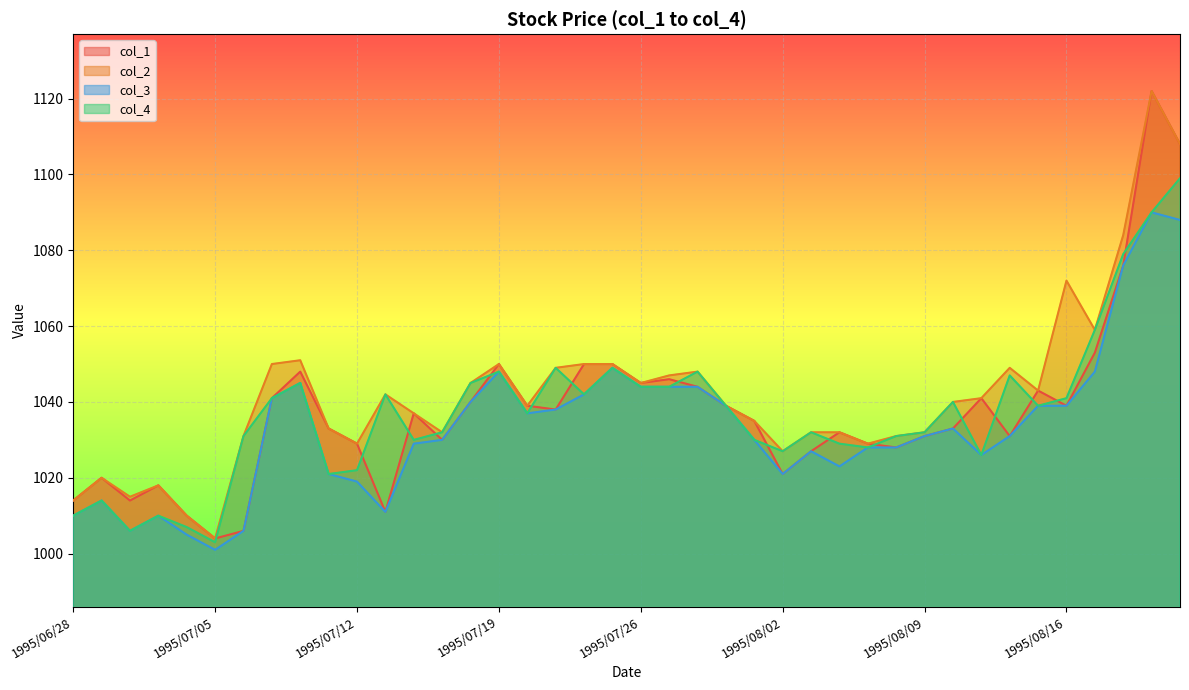

What is the smallest value displayed?

1001